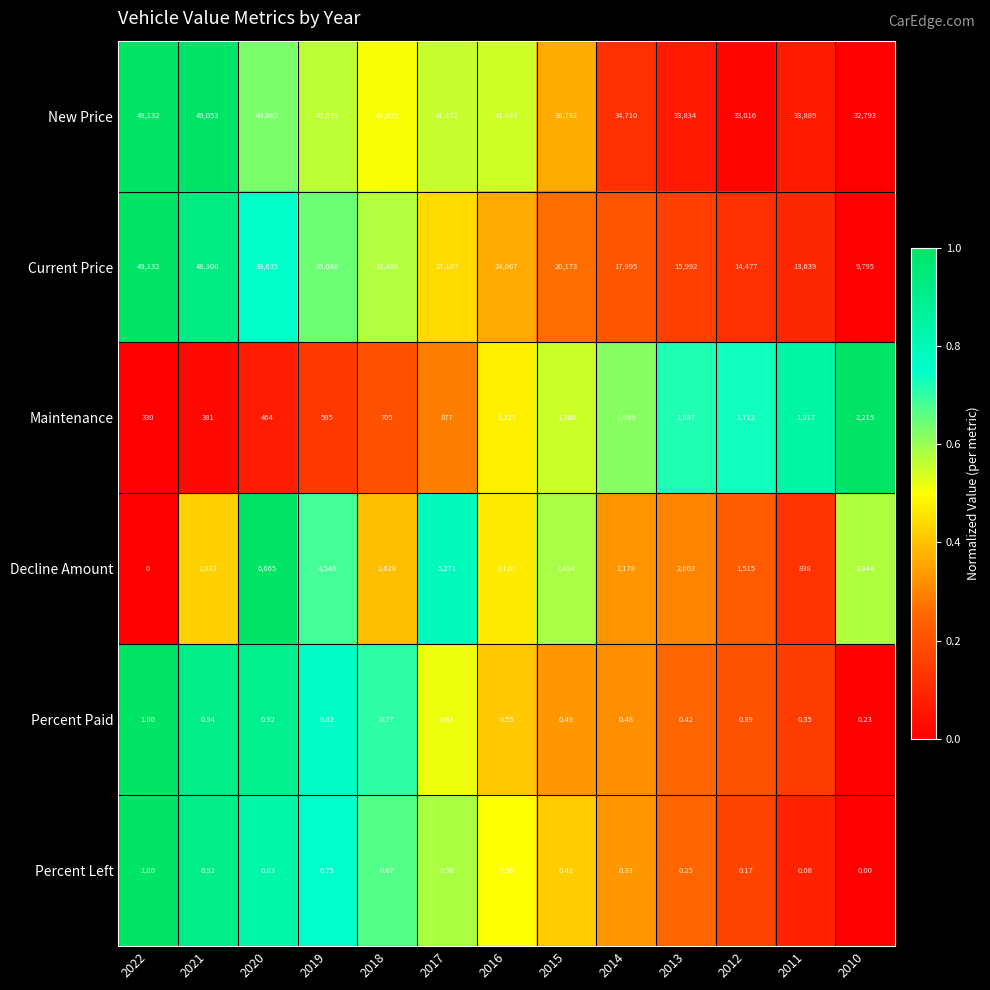

Rank the series at 2015 from lowest to highest value.

Percent Left, Percent Paid, Maintenance, Decline Amount, Current Price, New Price